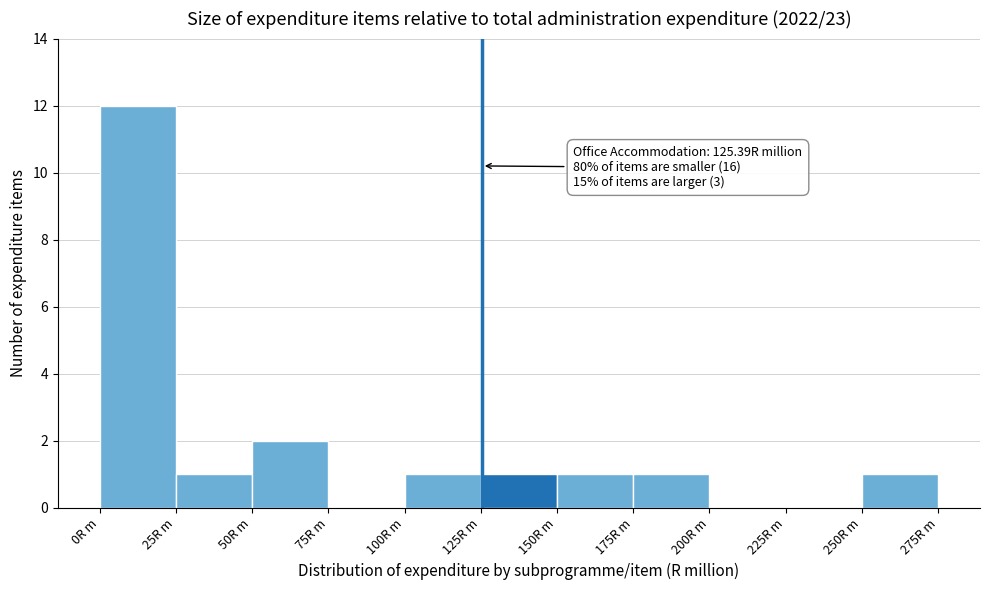

Over which range of the x-axis is the bar tallest?

0 to 25